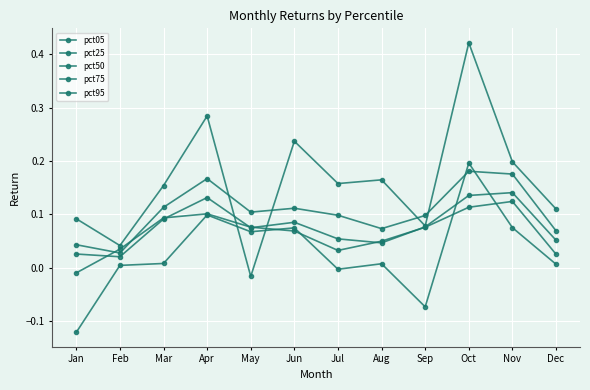

Reading right to left, transcribe all the data shown in this chart.

pct05: 0.0	0.1	0.2	-0.1	0.0	-0.0	0.1	0.1	0.1	0.0	0.0	-0.1
pct25: 0.0	0.1	0.1	0.1	0.0	0.0	0.1	0.1	0.1	0.1	0.0	-0.0
pct50: 0.1	0.1	0.1	0.1	0.0	0.1	0.1	0.1	0.1	0.1	0.0	0.0
pct75: 0.1	0.2	0.2	0.1	0.1	0.1	0.1	0.1	0.2	0.1	0.0	0.0
pct95: 0.1	0.2	0.4	0.1	0.2	0.2	0.2	-0.0	0.3	0.2	0.0	0.1